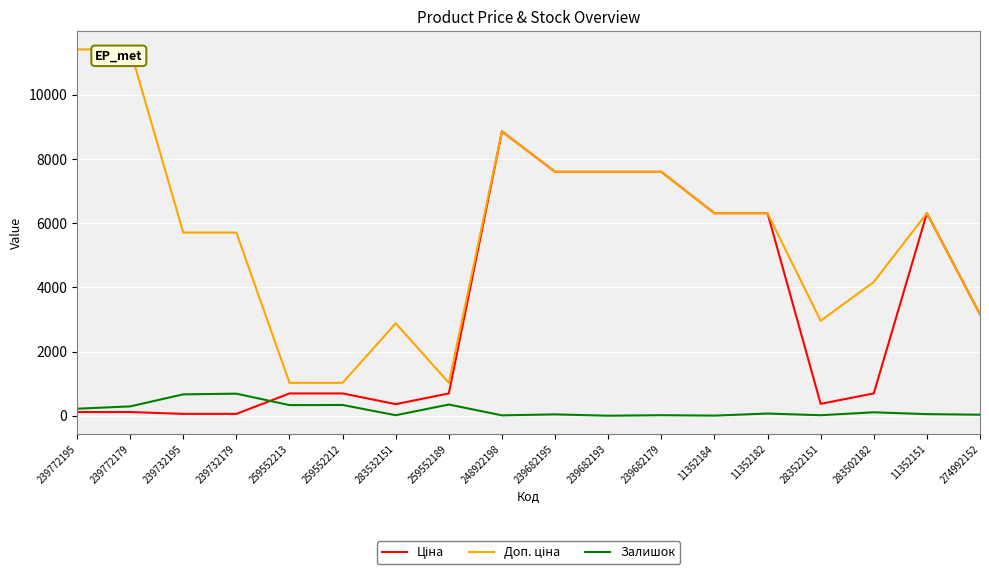

What are all the series names shown in the legend?

Ціна, Доп. ціна, Залишок